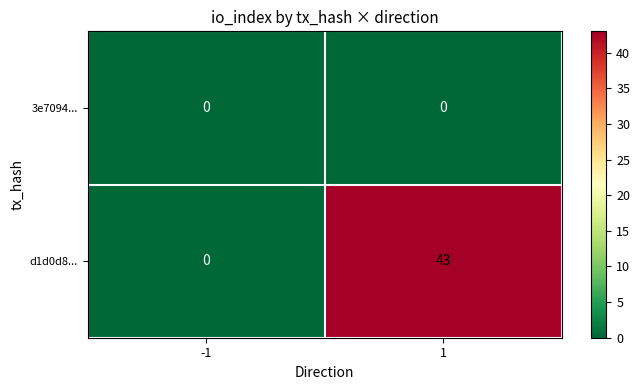

Which series has the widest spread of values?

d1d0d8...